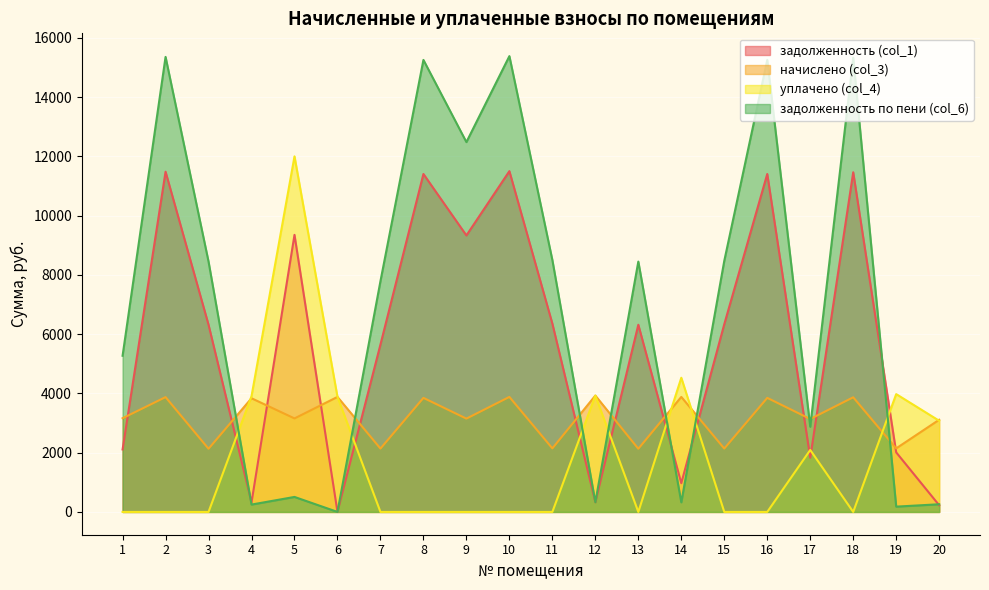

Which series changed the most between 4 and 18?

задолженность по пени (col_6)